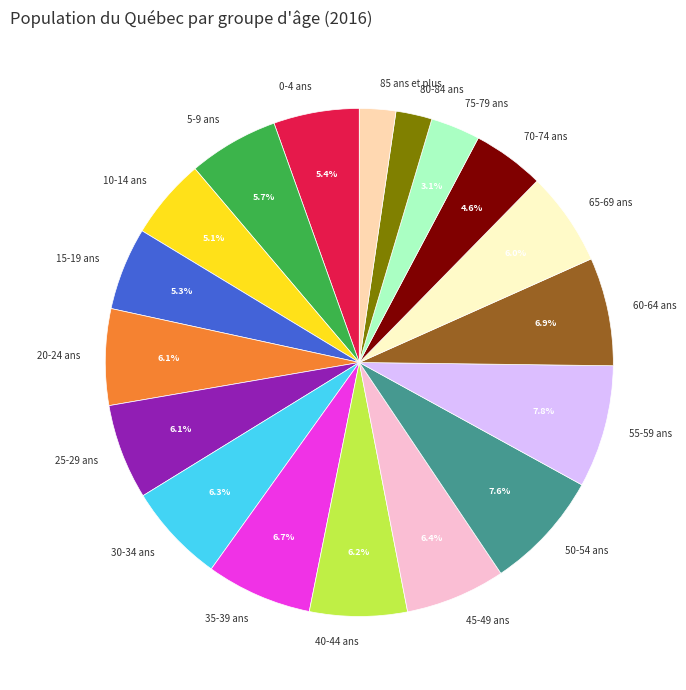

How many slices are in this pie chart?

18